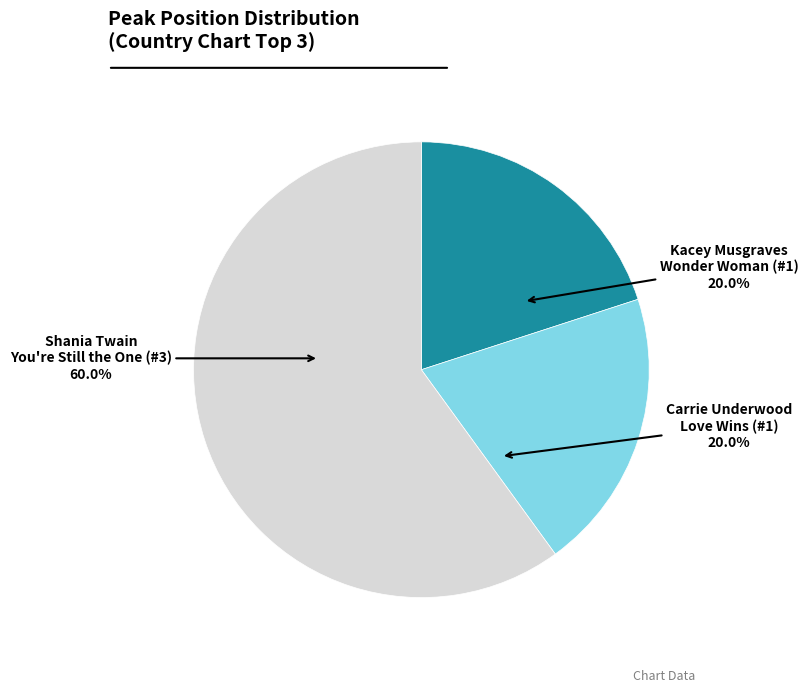

Does Carrie Underwood Love Wins (#1) represent more than half of the total?

No